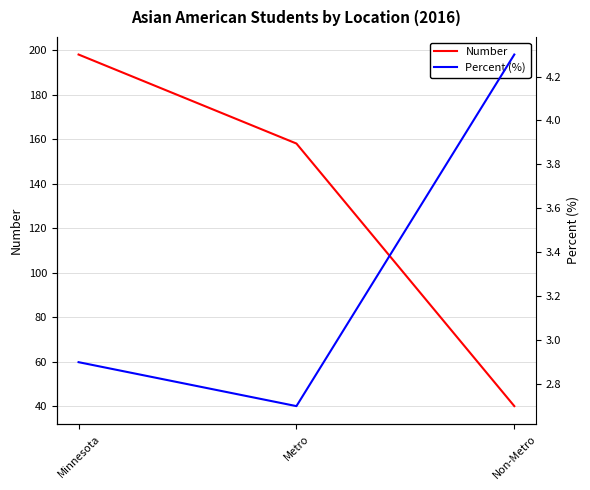

What is the difference between the maximum and second lowest values in the Number series?

40